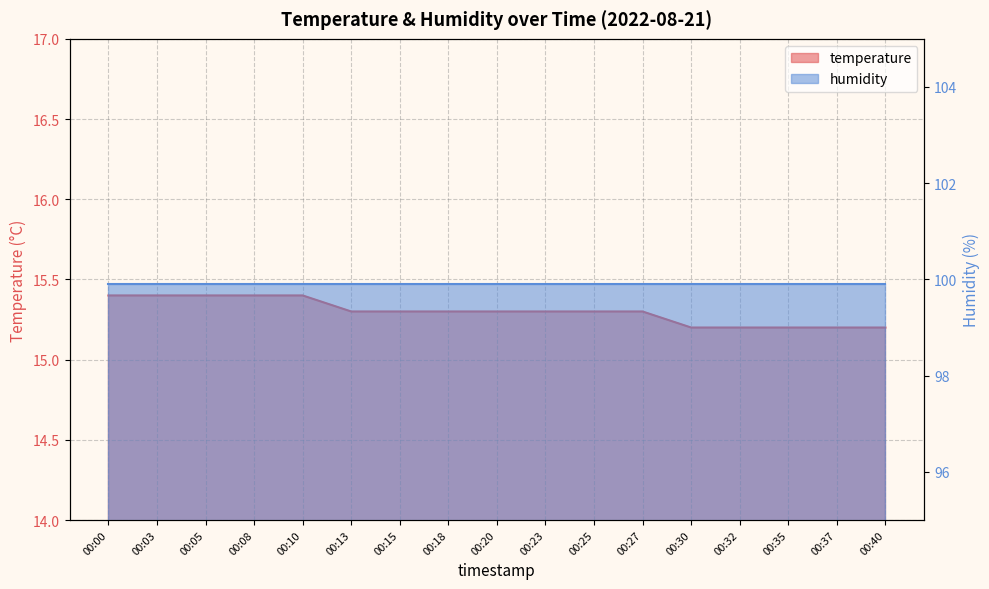

Reading left to right, extract all data points from this chart.

15.4	15.4	15.4	15.4	15.4	15.3	15.3	15.3	15.3	15.3	15.3	15.3	15.2	15.2	15.2	15.2	15.2